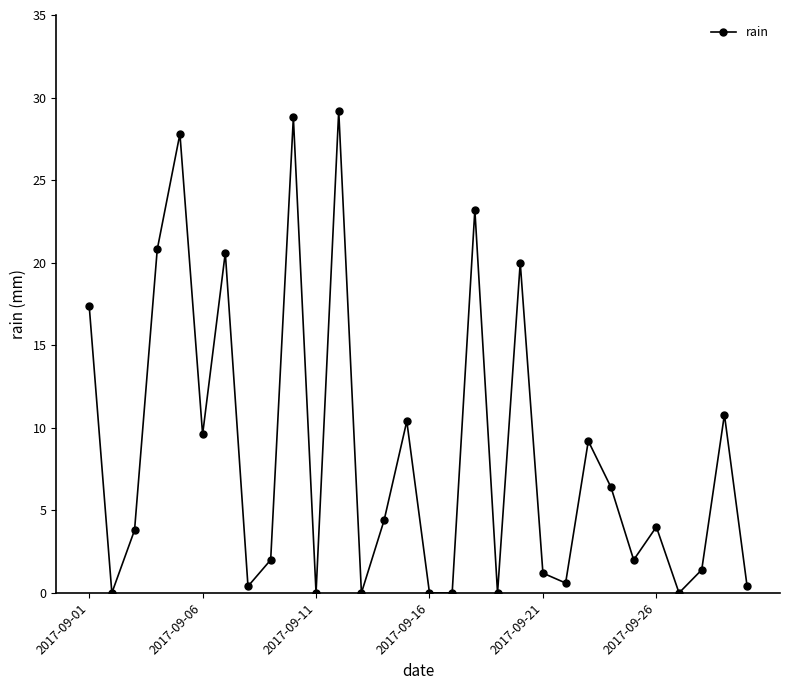

What is the value of the 14th point from the left?

4.4